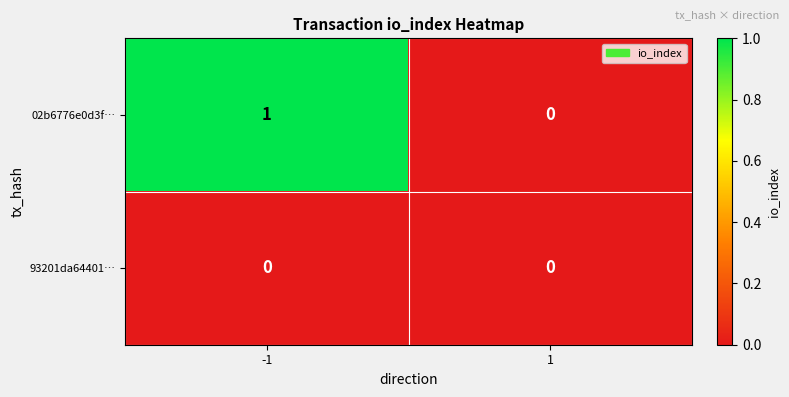

Between -1 and 1, which series saw the biggest shift?

02b6776e0d3f…